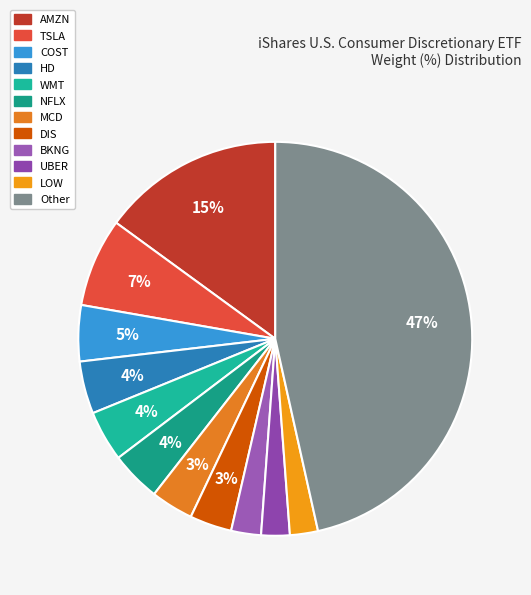

Combined, do DIS and TSLA account for over 50%?

No